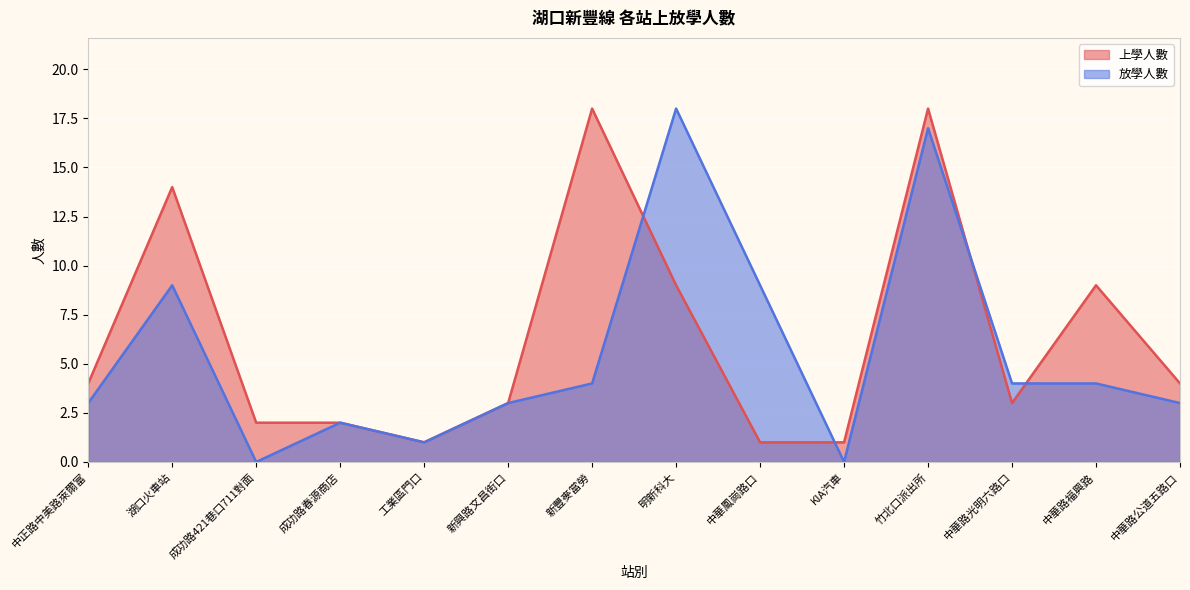

The 放學人數 series shows 4 at 中華路光明六路口. True or false?

True